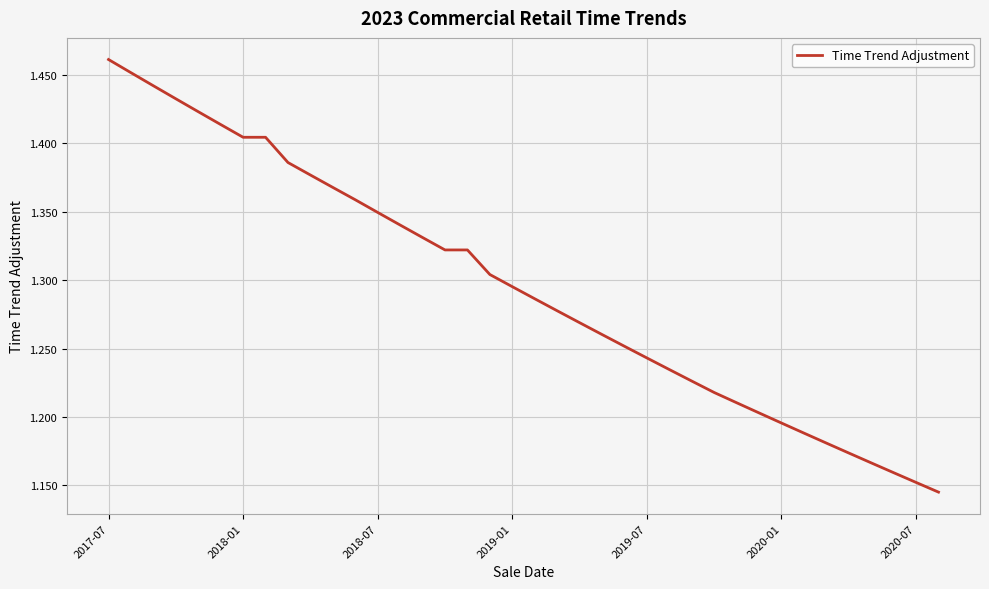

What is the difference between the maximum and minimum values?

0.3